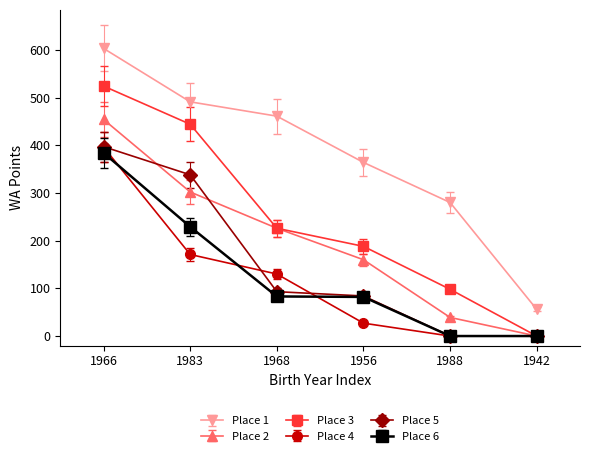

What is the difference between the second highest and second lowest values in the Place 2 series?

263